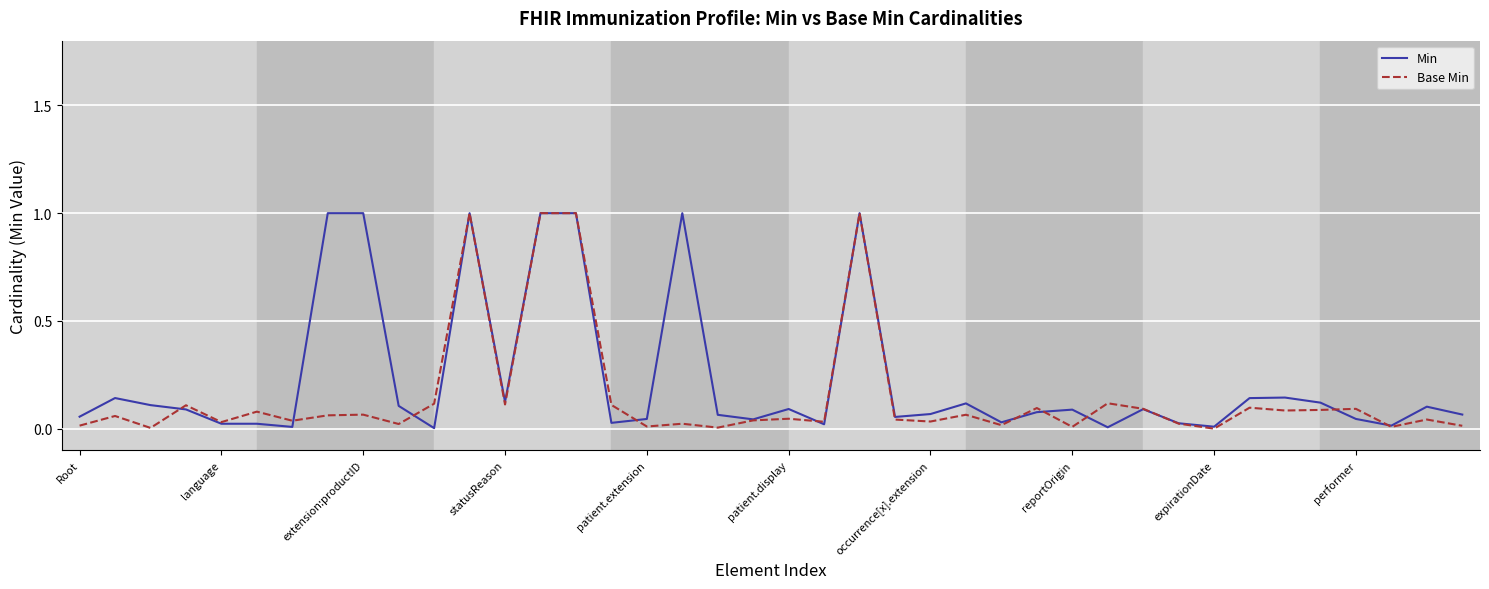

What is the greatest value displayed?

1.0